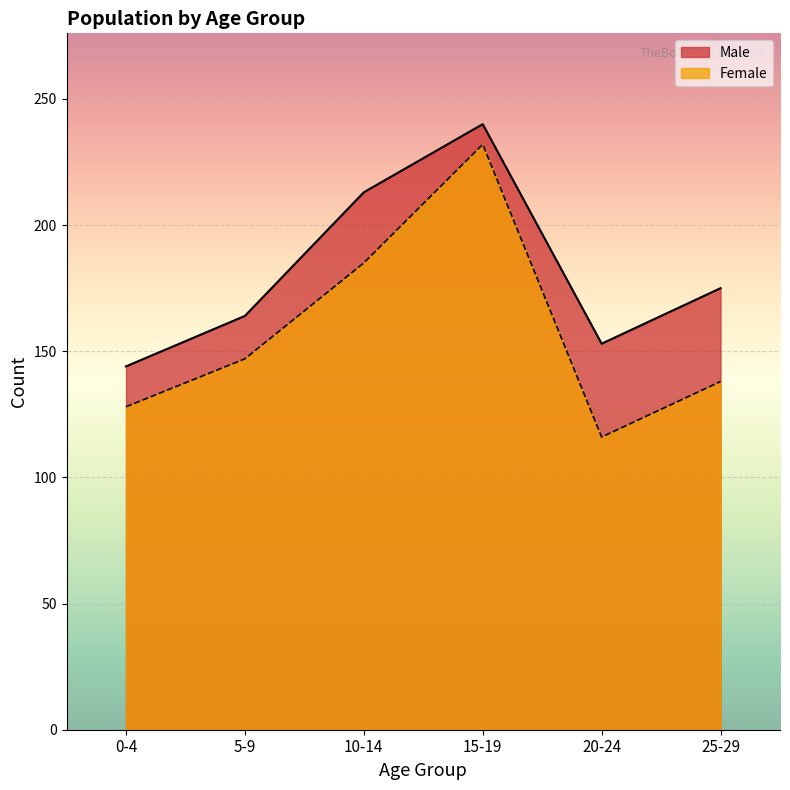

Reading left to right, what are all the values shown in this chart?

Male: 144	164	213	240	153	175
Female: 128	147	185	232	116	138